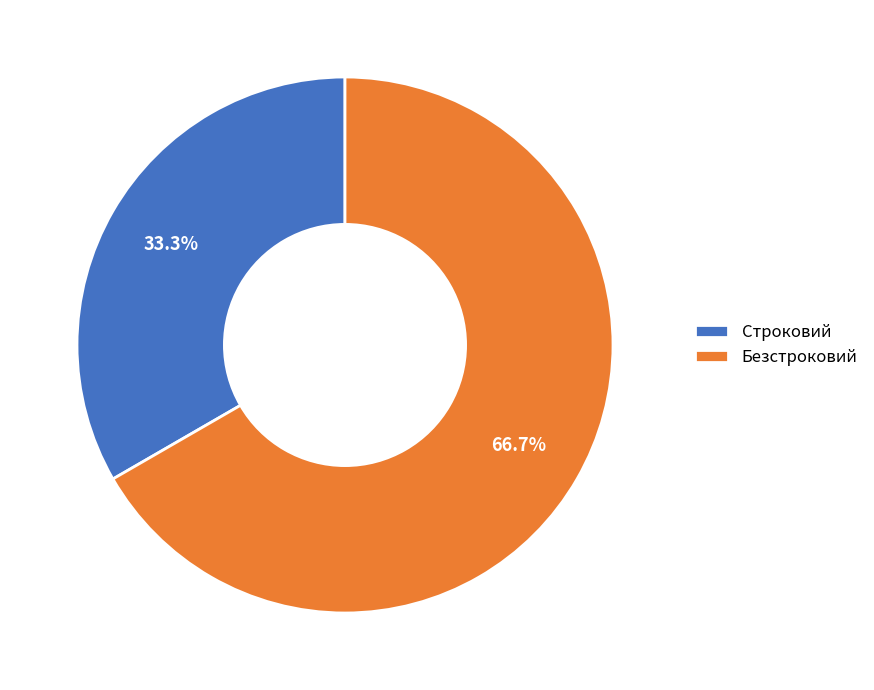

What is the majority slice?

Безстроковий